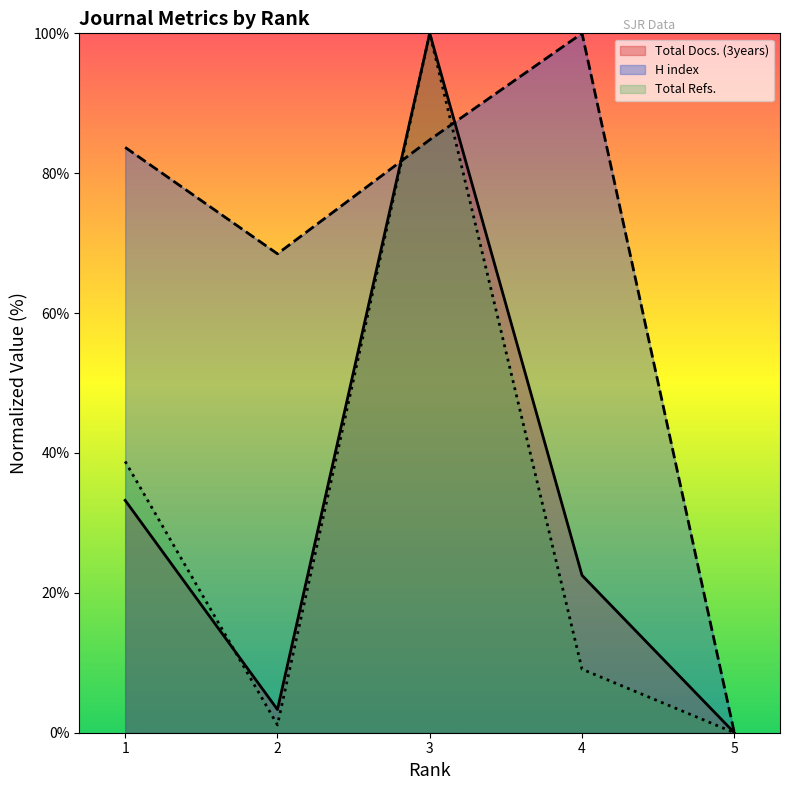

What is the total value across all series at 4?

131.6